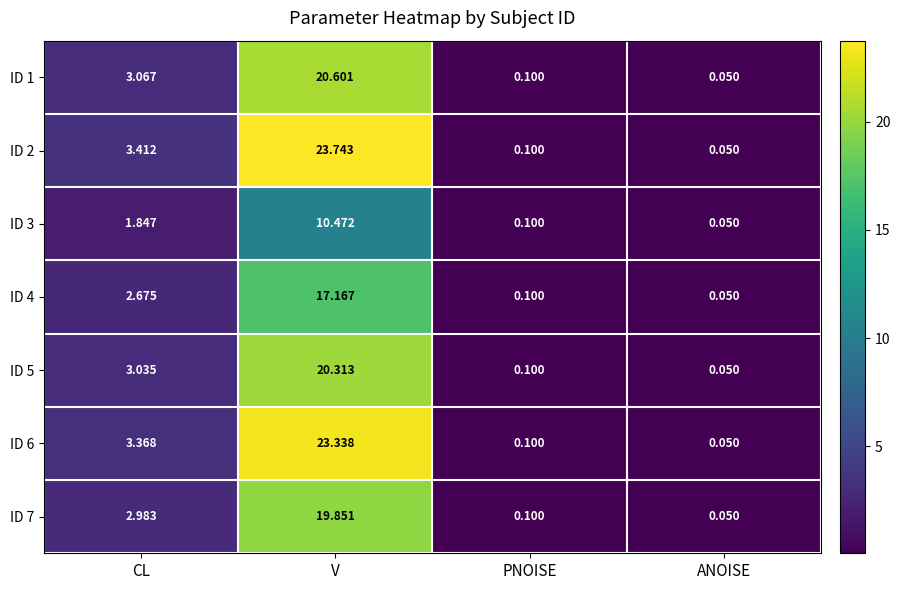

Which category has the highest value in the ID 3 series?

V